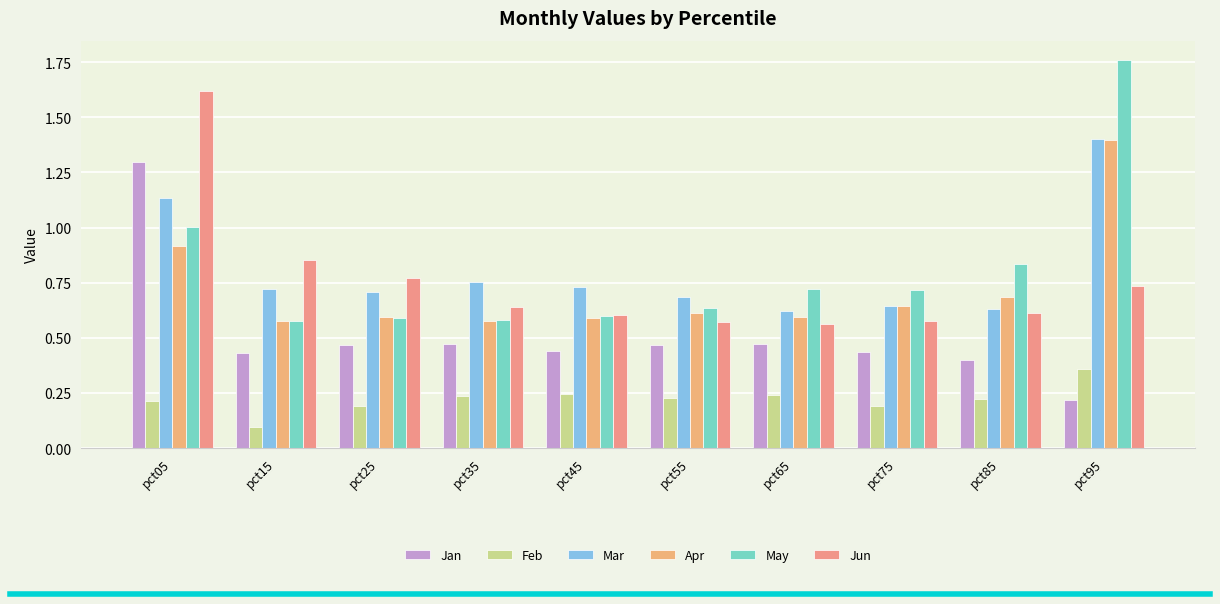

What is the value of the Jun bar at the 5th from the left?

0.6